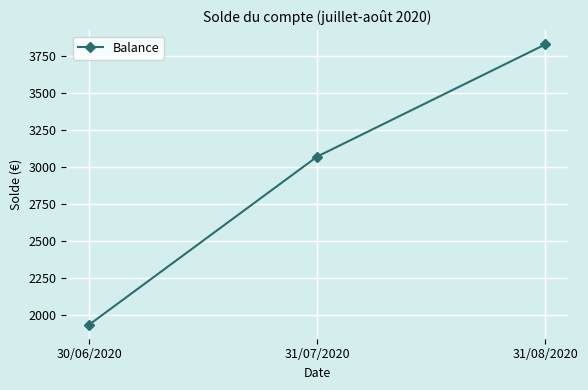

Which category has the highest value across all series?

31/08/2020